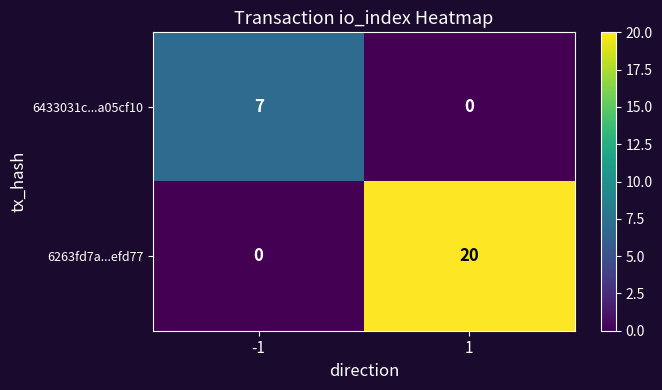

What value does the 6433031c...a05cf10 series have at -1?

7